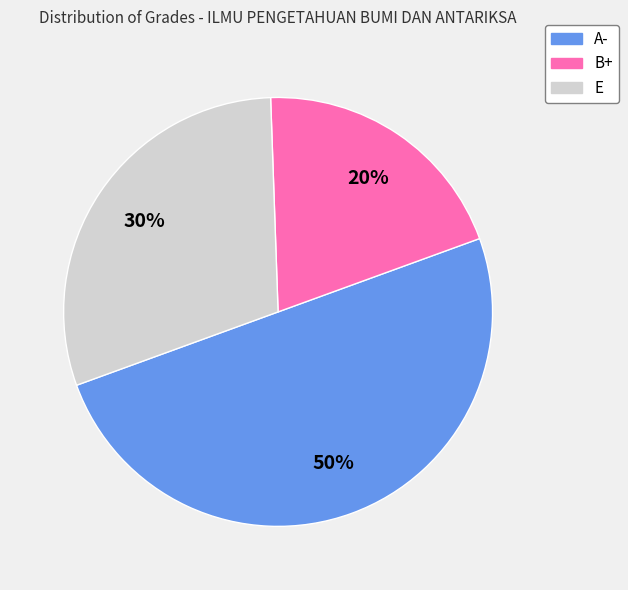

Rank the categories by value from highest to lowest.

A-, E, B+